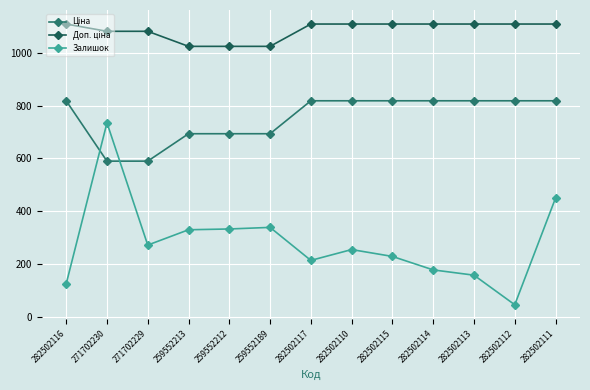

True or false: Залишок has more than 2 points higher than both neighbors.

True